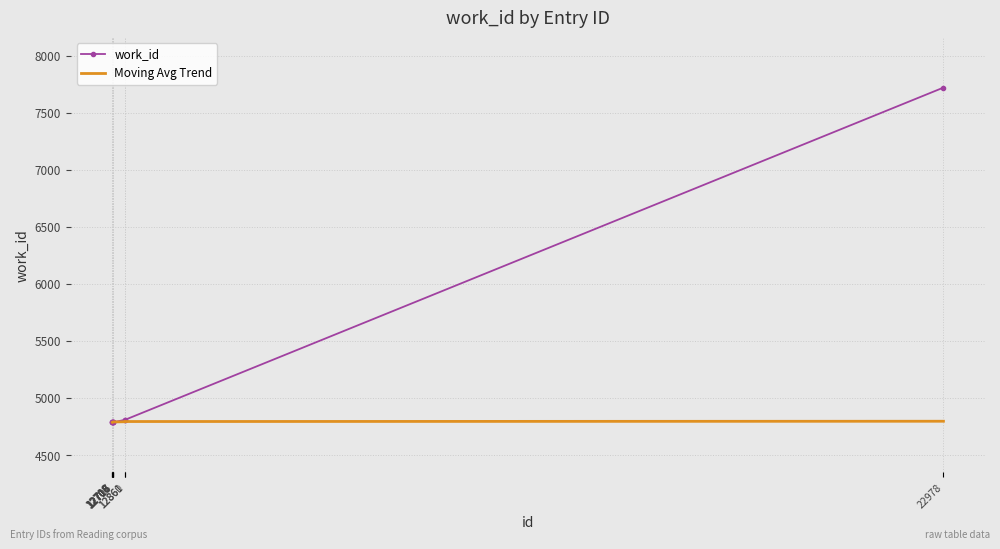

What is the minimum value shown in the chart?

4787.0